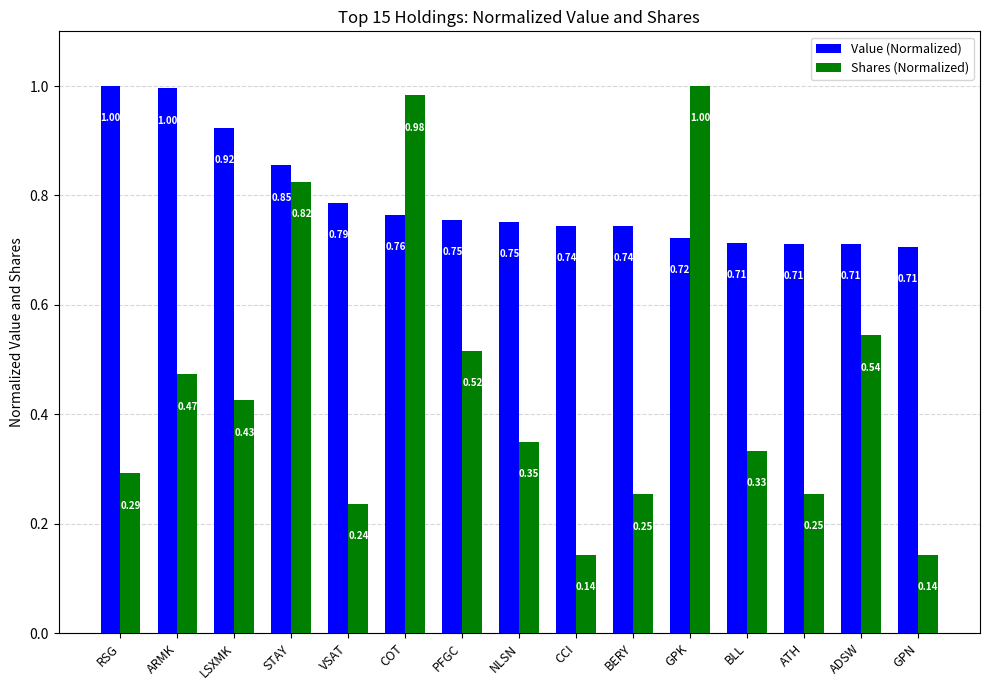

List the series in order of their overall mean, lowest first.

Shares (Normalized), Value (Normalized)